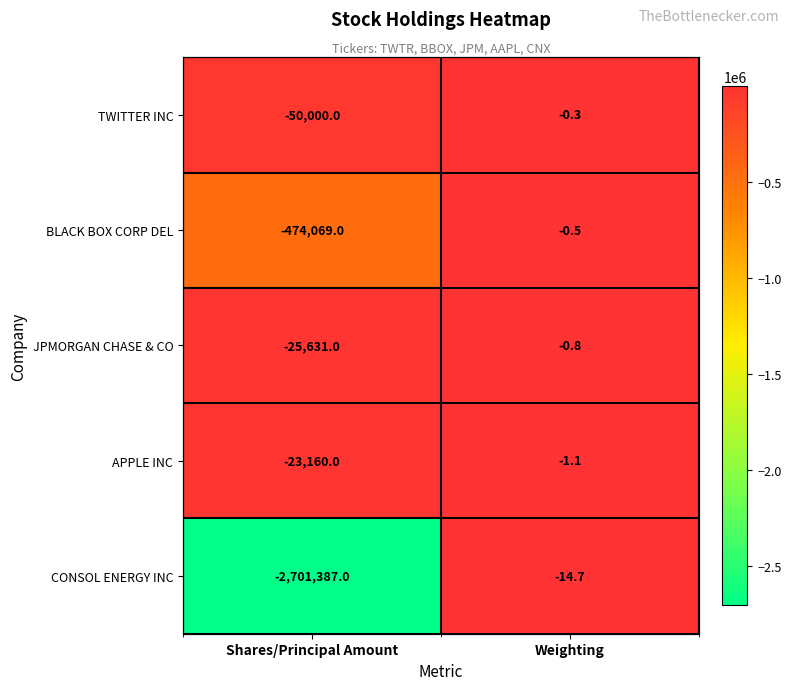

What is the sum of the TWITTER INC values at Weighting and Shares/Principal Amount?

-50000.3